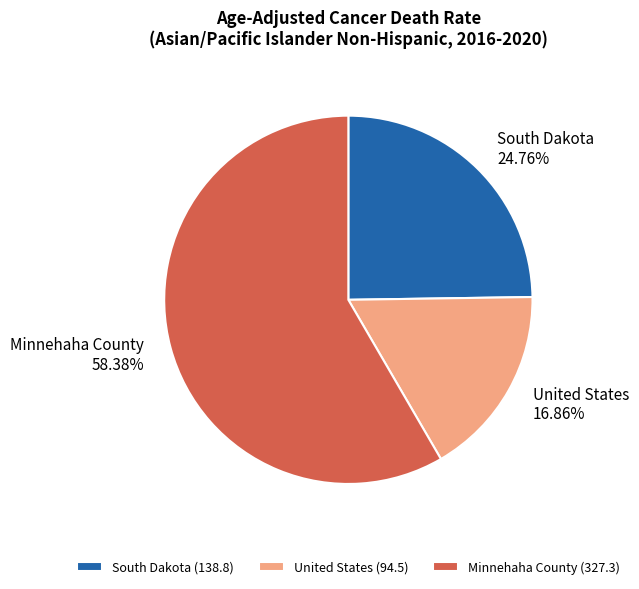

What is the ratio of the value at South Dakota to the value at Minnehaha County?

0.4